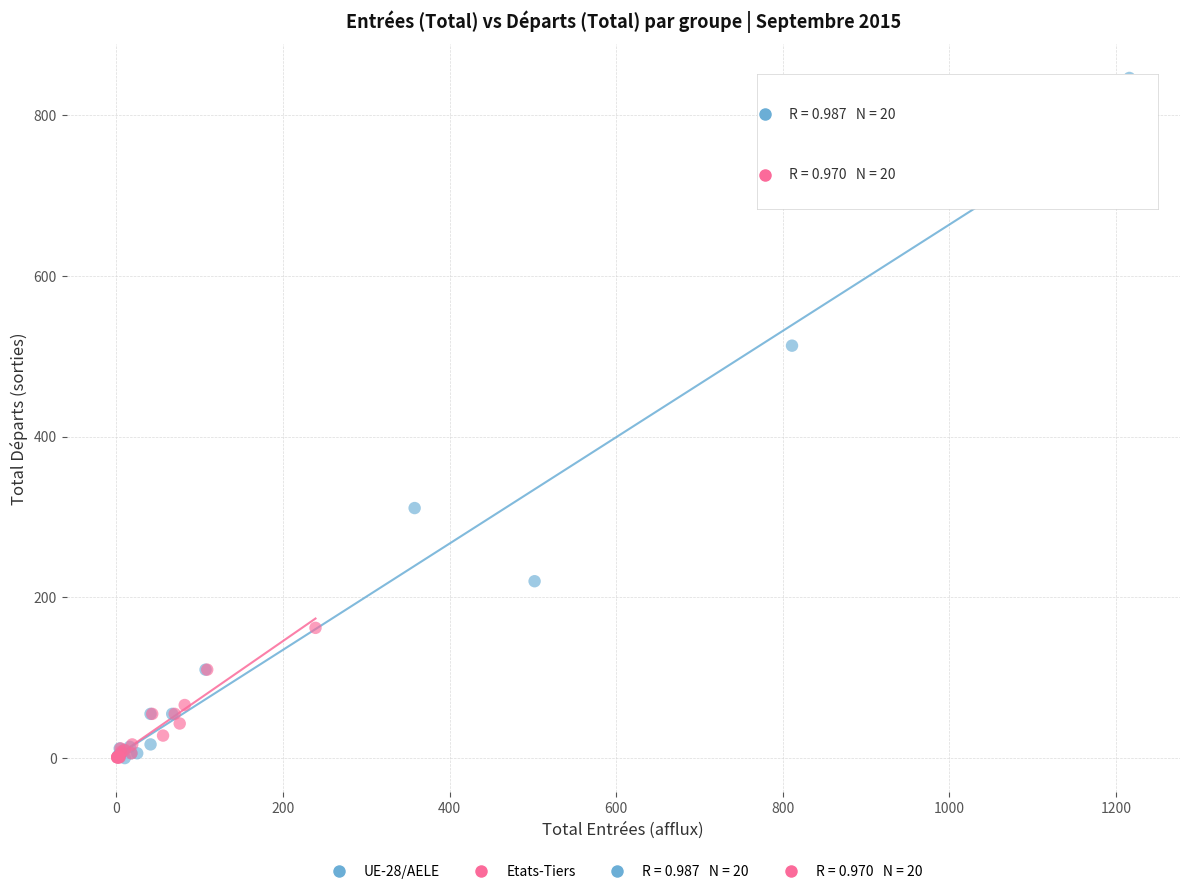

Which series has the widest spread of Y values?

UE-28/AELE